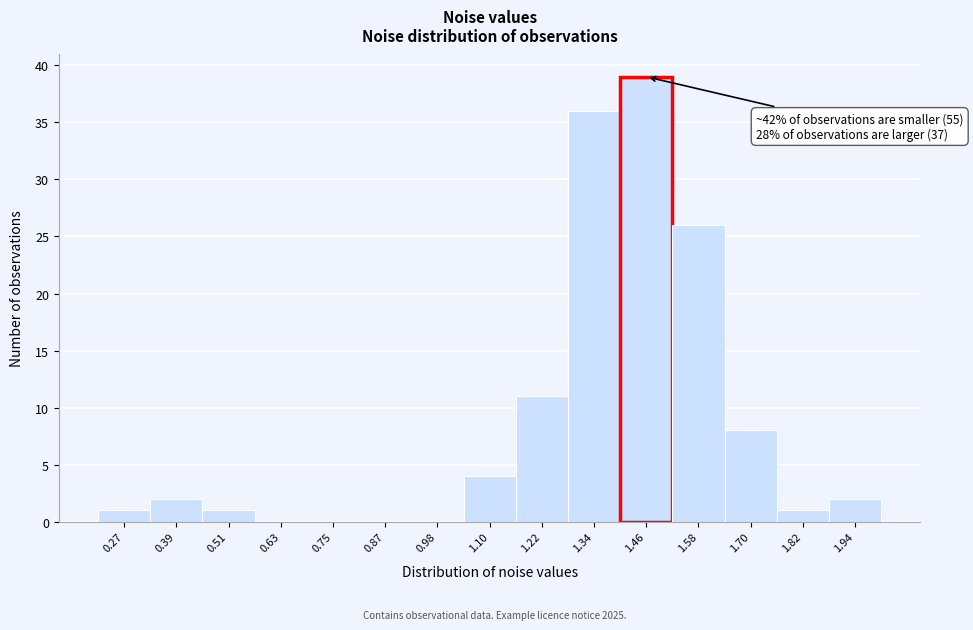

Over which range of the x-axis is the bar tallest?

1.40 to 1.52